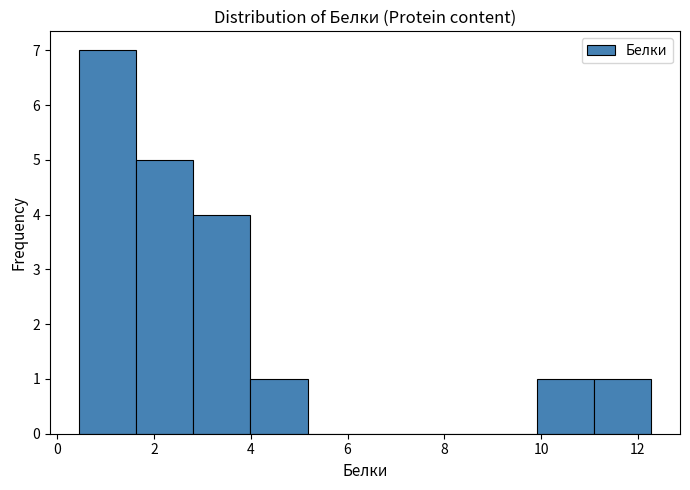

What is the height of the bar covering 2.8 to 4.0 on the x-axis? Neither the bar edges nor the heights are printed on the chart, so give them approximately, as read against the axes.

4